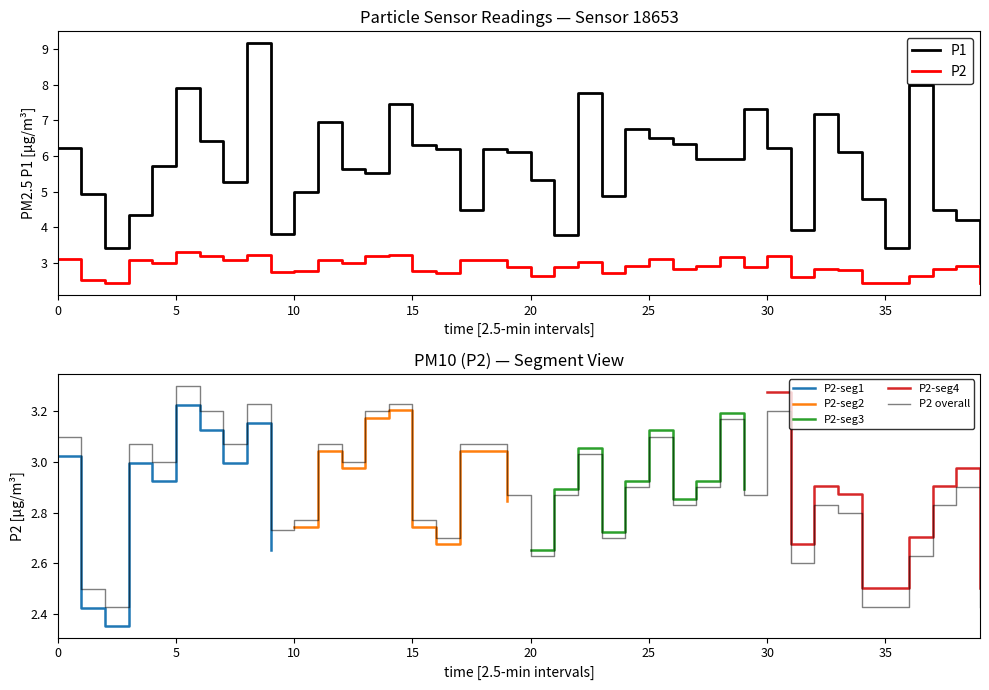

Between 08:00 and 10:00, which series saw the biggest shift?

P1